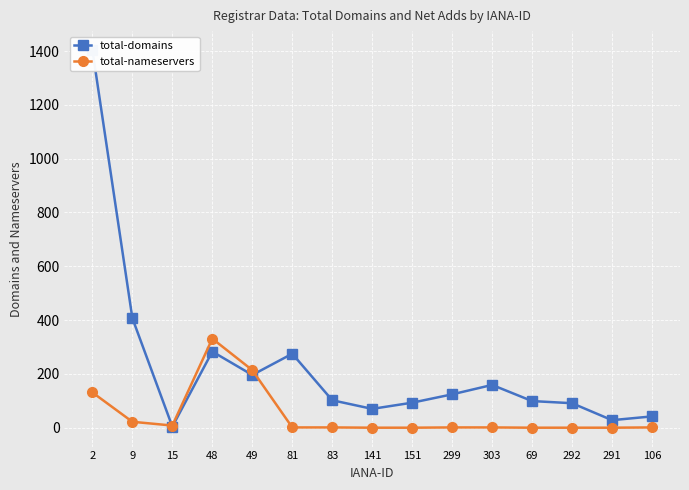

What is the sum of the total-nameservers values at 83 and 49?

215